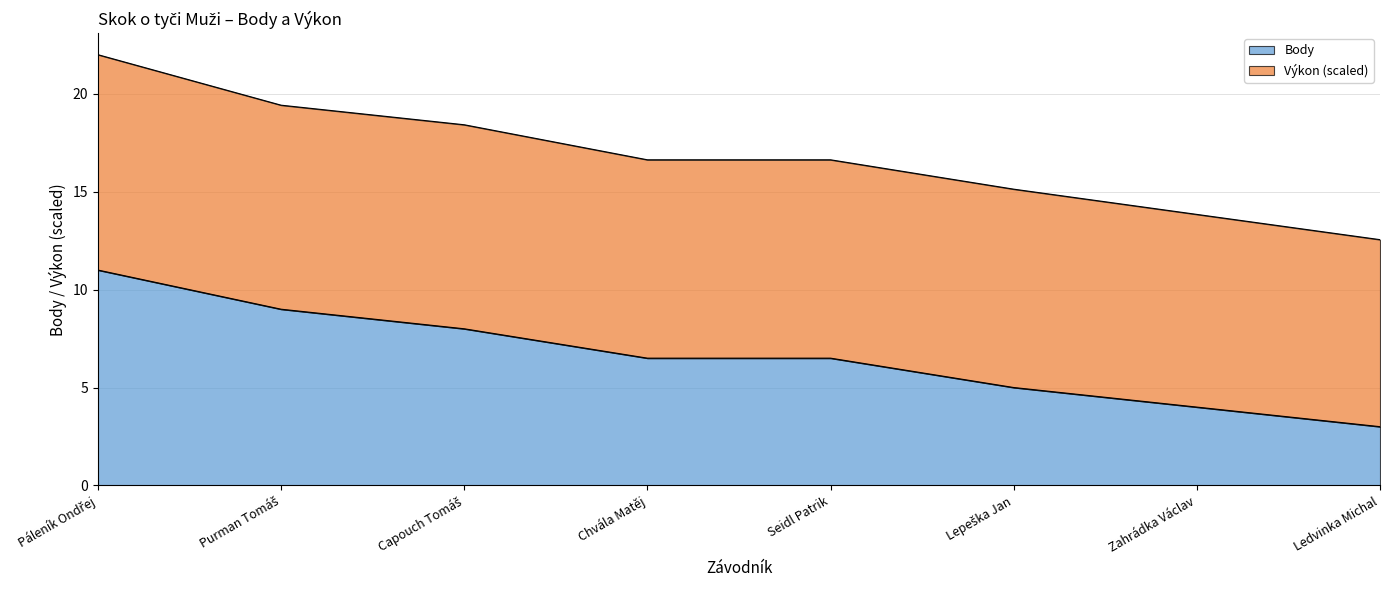

List the labels in order of value, largest first.

Páleník Ondřej, Purman Tomáš, Capouch Tomáš, Chvála Matěj, Seidl Patrik, Lepeška Jan, Zahrádka Václav, Ledvinka Michal